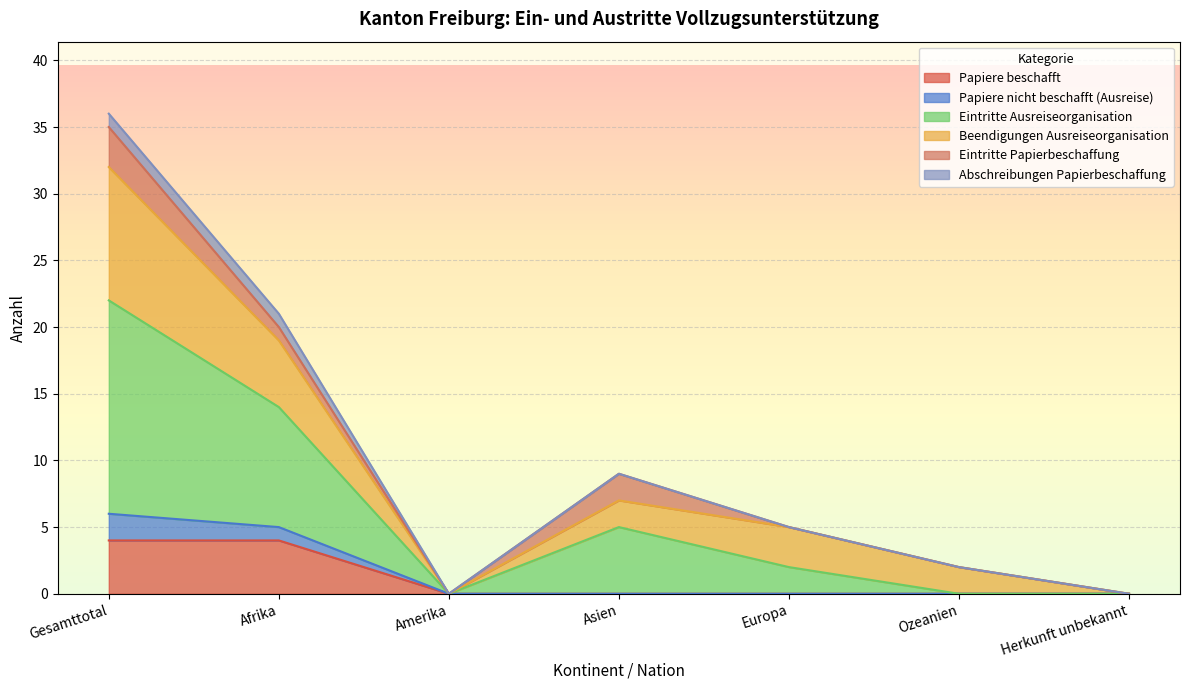

What is the maximum value for Papiere beschafft?

4